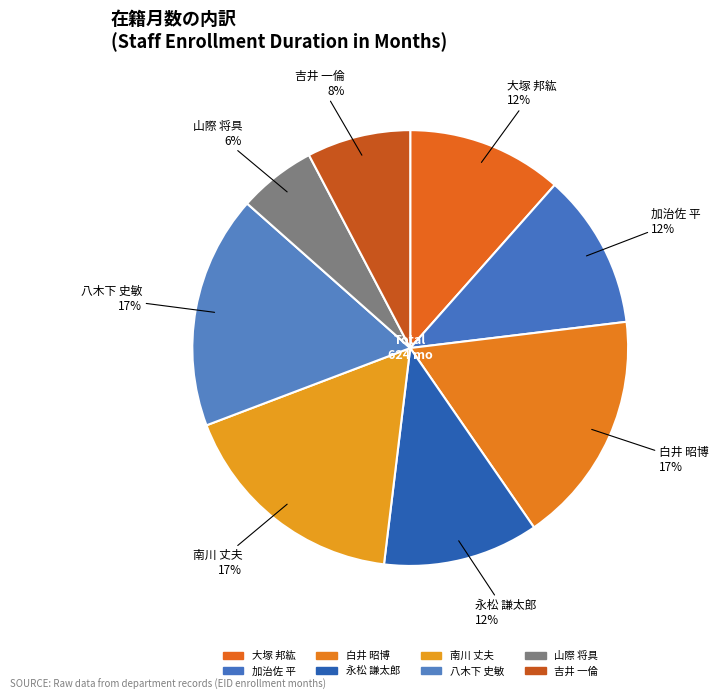

Count the number of slices in the pie.

8